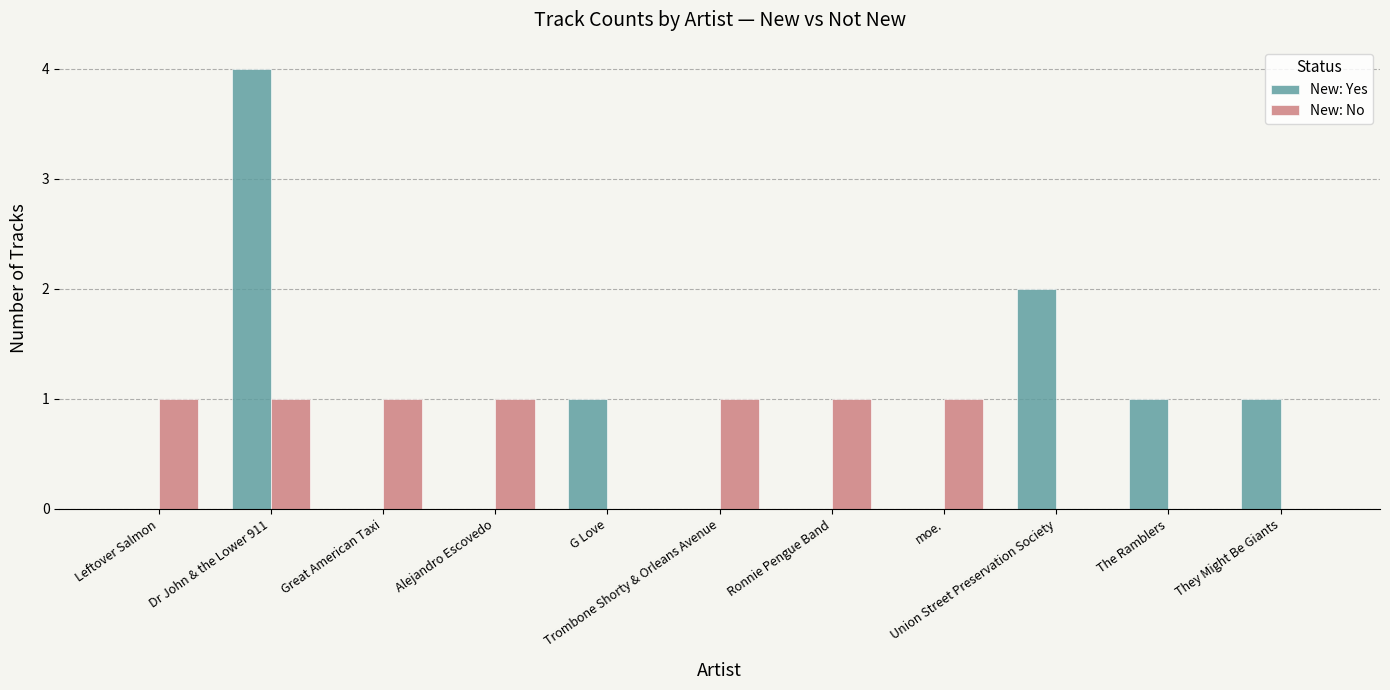

What are all the series names shown in the legend?

New: Yes, New: No